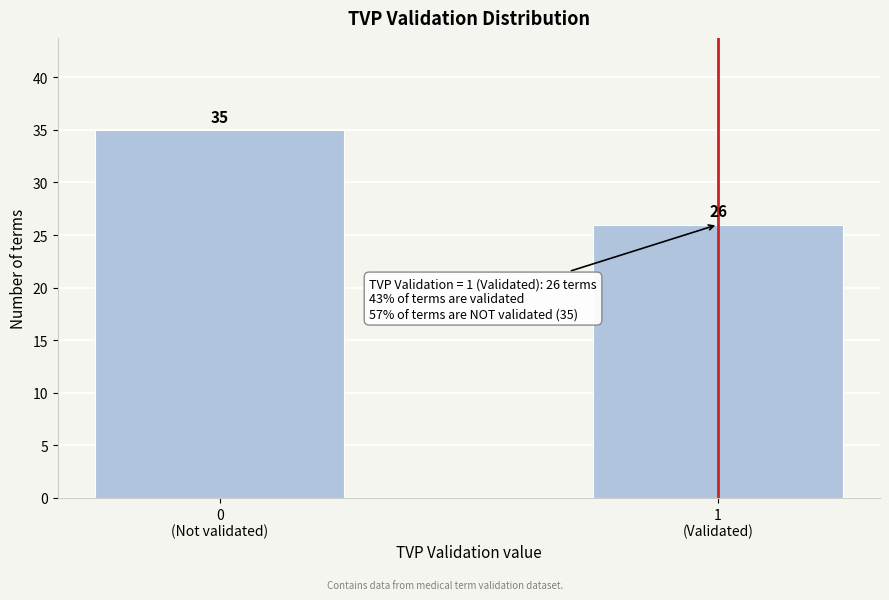

Reading left to right, list all the values displayed in this chart.

35	26